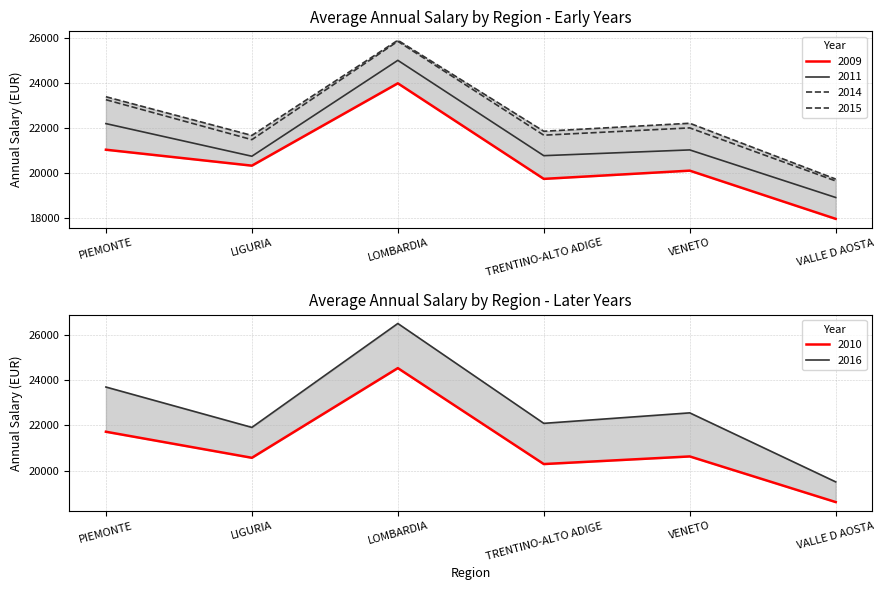

Reading left to right, extract all data points from this chart.

2009: PIEMONTE=21049.0	LIGURIA=20340.0	LOMBARDIA=24002.0	TRENTINO-ALTO ADIGE=19752.0	VENETO=20118.0	VALLE D AOSTA=17974.0
2011: PIEMONTE=22210.0	LIGURIA=20759.0	LOMBARDIA=25024.0	TRENTINO-ALTO ADIGE=20784.0	VENETO=21040.0	VALLE D AOSTA=18924.0
2014: PIEMONTE=23273.0	LIGURIA=21496.2	LOMBARDIA=25870.6	TRENTINO-ALTO ADIGE=21695.2	VENETO=22019.0	VALLE D AOSTA=19659.7
2015: PIEMONTE=23405.1	LIGURIA=21684.1	LOMBARDIA=25916.9	TRENTINO-ALTO ADIGE=21870.2	VENETO=22225.9	VALLE D AOSTA=19743.6
2016: PIEMONTE=23701.3	LIGURIA=21916.4	LOMBARDIA=26510.5	TRENTINO-ALTO ADIGE=22095.1	VENETO=22558.8	VALLE D AOSTA=19507.0
2010: PIEMONTE=21724.0	LIGURIA=20572.0	LOMBARDIA=24537.0	TRENTINO-ALTO ADIGE=20295.0	VENETO=20632.0	VALLE D AOSTA=18614.0